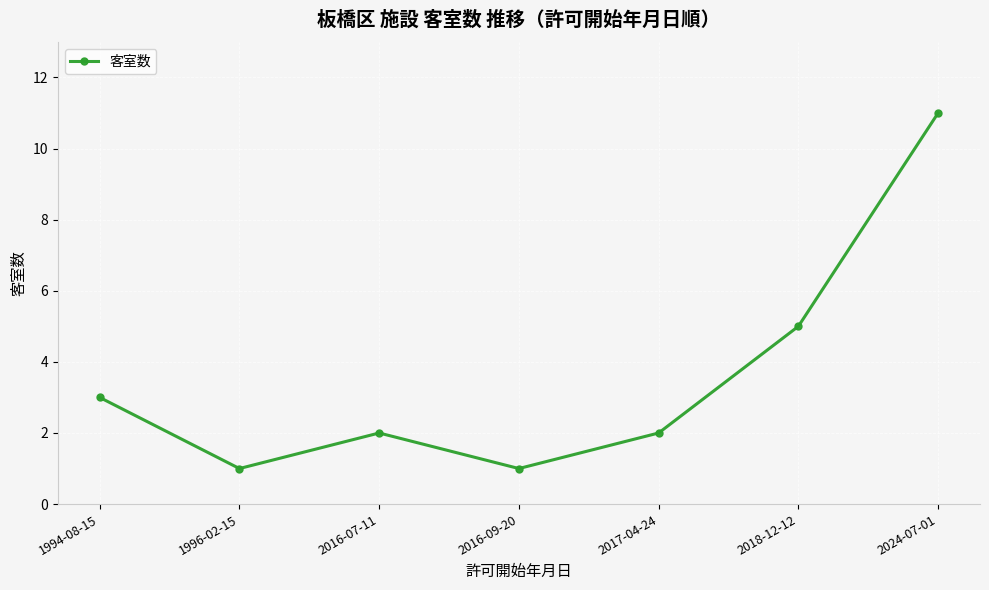

Reading left to right, list all the values displayed in this chart.

1994-08-15=3	1996-02-15=1	2016-07-11=2	2016-09-20=1	2017-04-24=2	2018-12-12=5	2024-07-01=11